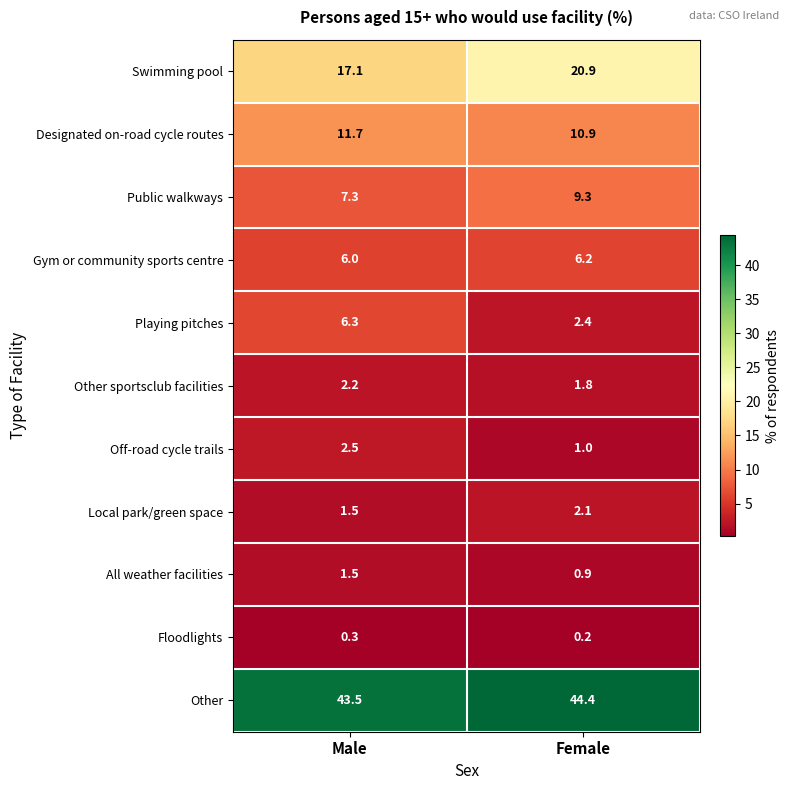

The Off-road cycle trails series shows 4.4 at Male. True or false?

False